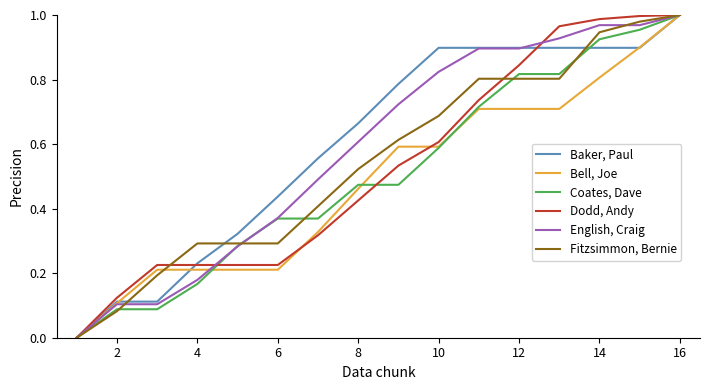

What is the sum of all Dodd, Andy values?

8.4